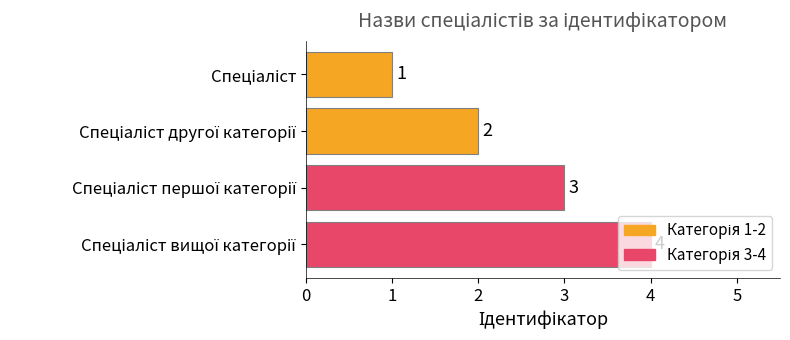

Does the chart contain stacked bars?

No